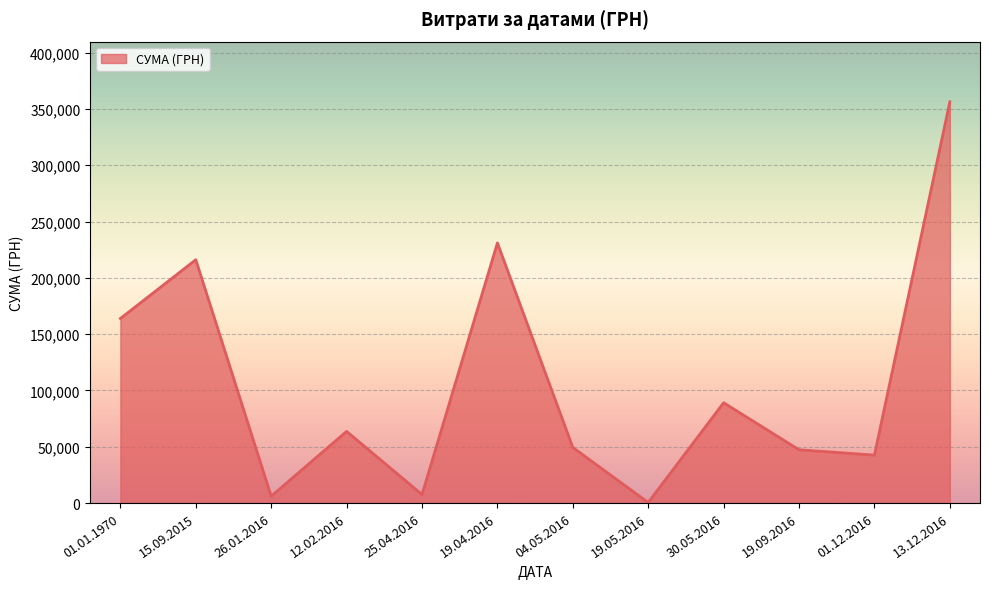

Does the chart display data point markers on the line(s)?

No